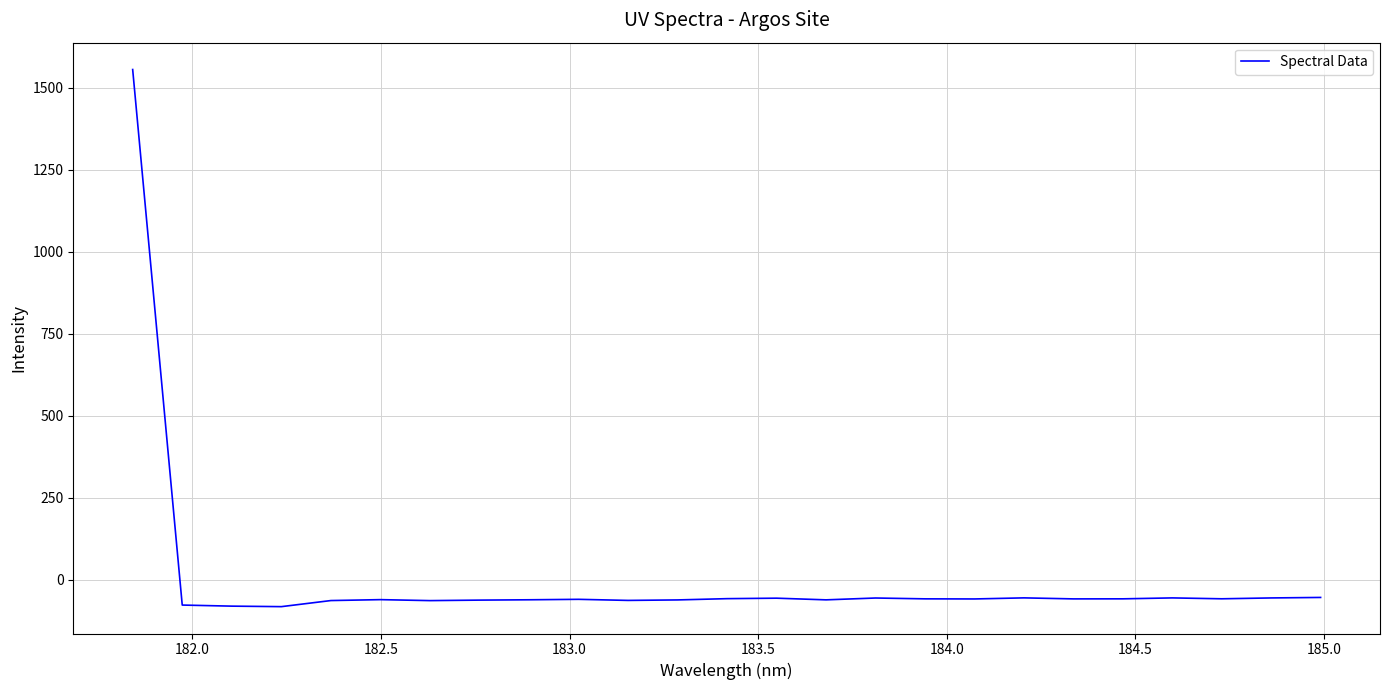

What is the greatest value displayed?

1555.9